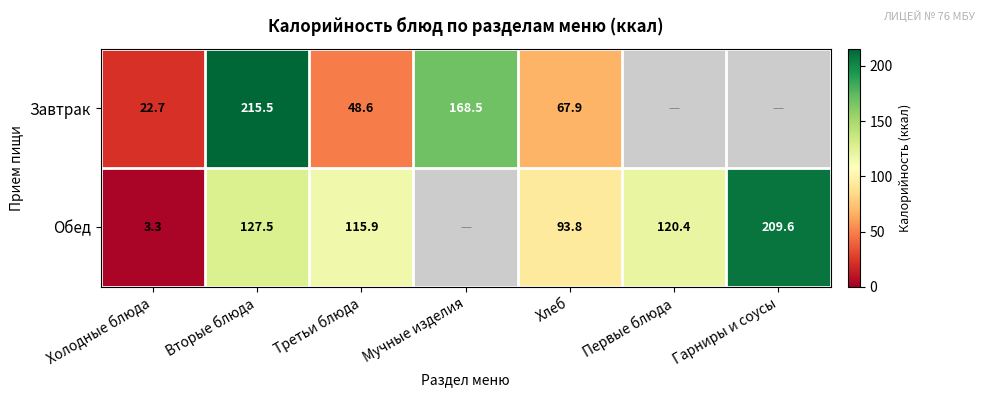

True or false: Обед has a value of 59.6 at Первые блюда.

False